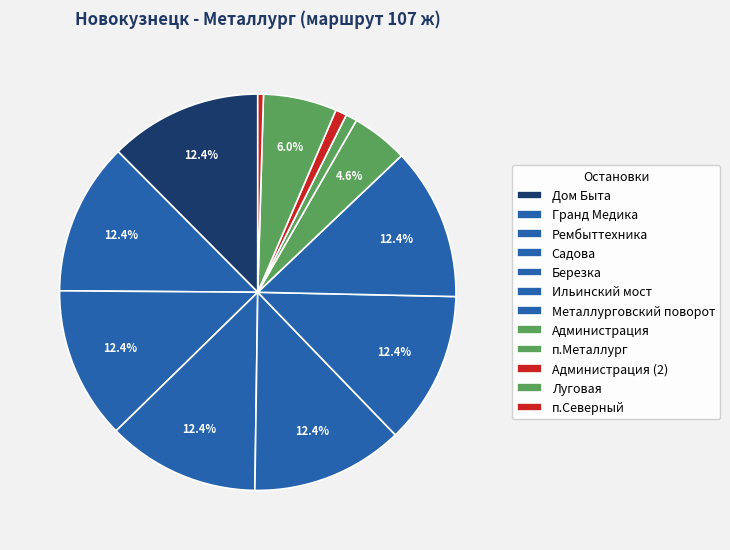

Does Рембыттехника account for over 50% of the chart?

No